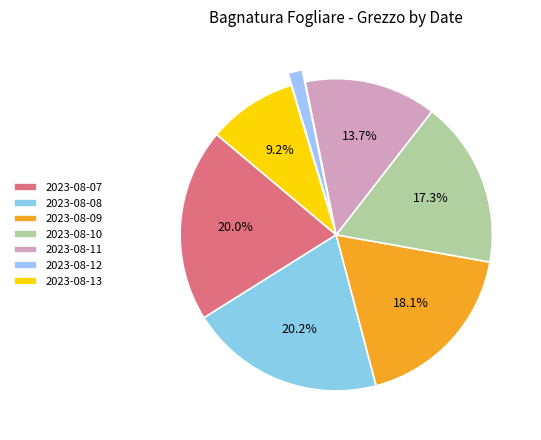

True or false: 2023-08-12 accounts for 11% of the total.

False